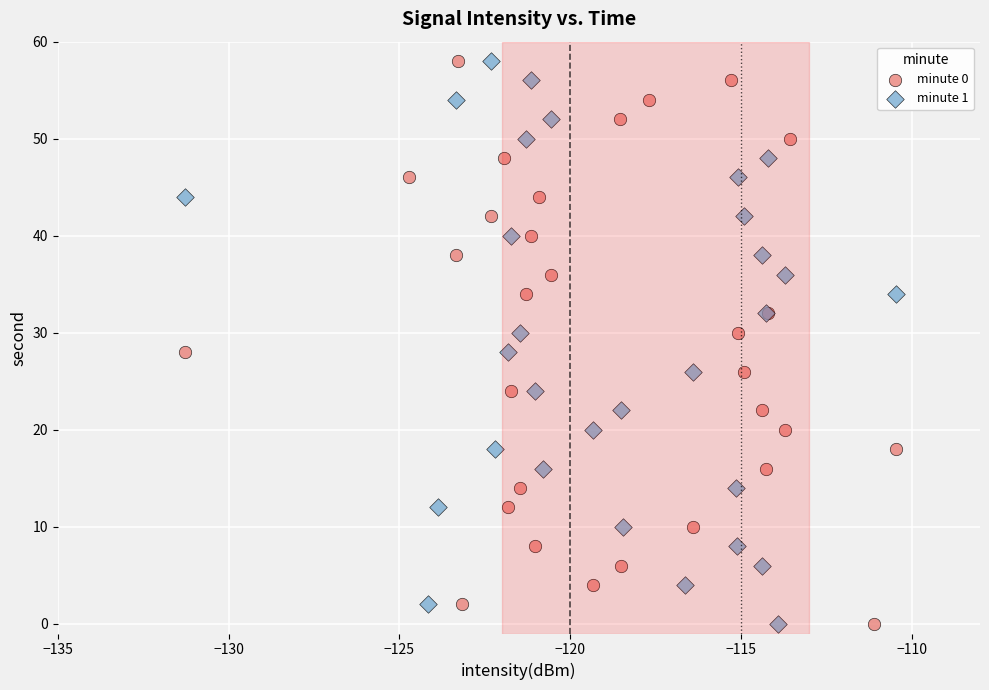

What are all the series names shown in the legend?

minute 0, minute 1